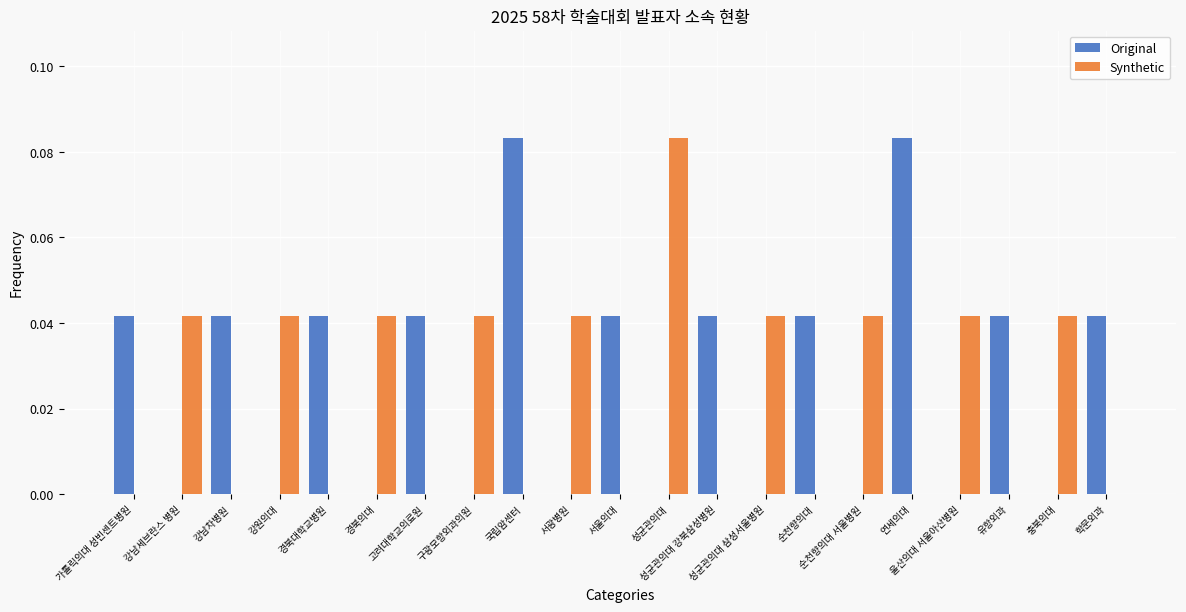

List the labels in order of Synthetic value, largest first.

성균관의대, 강남세브란스 병원, 강원의대, 경북의대, 구광모항외과의원, 서광병원, 성균관의대 삼성서울병원, 순천향의대 서울병원, 울산의대 서울아산병원, 충북의대, 가톨릭의대 성빈센트병원, 강남차병원, 경북대학교병원, 고려대학교의료원, 국립암센터, 서울의대, 성균관의대 강북삼성병원, 순천향의대, 연세의대, 유항외과, 학문외과